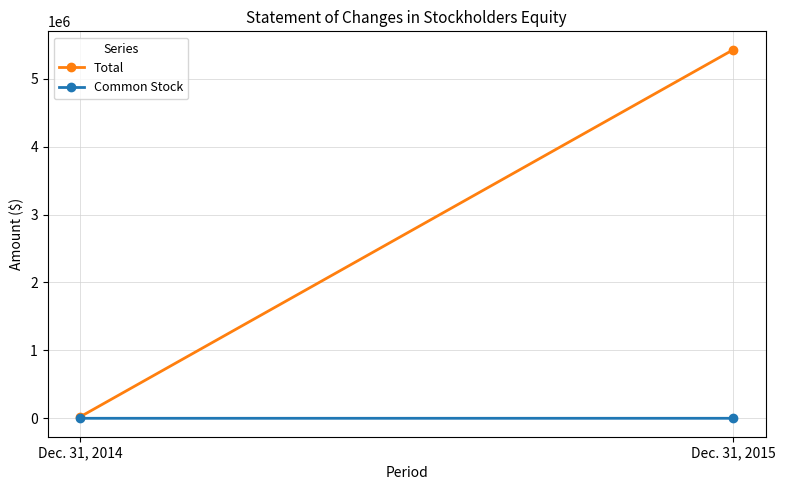

The value of Total at Dec. 31, 2015 is 7964502. True or false?

False